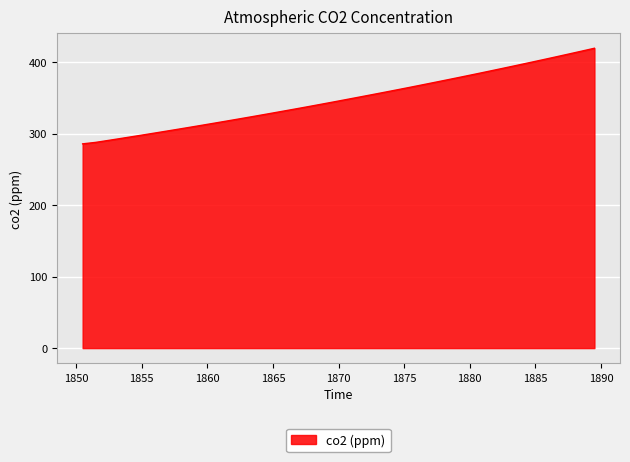

What is the difference between the maximum and minimum values?

133.7